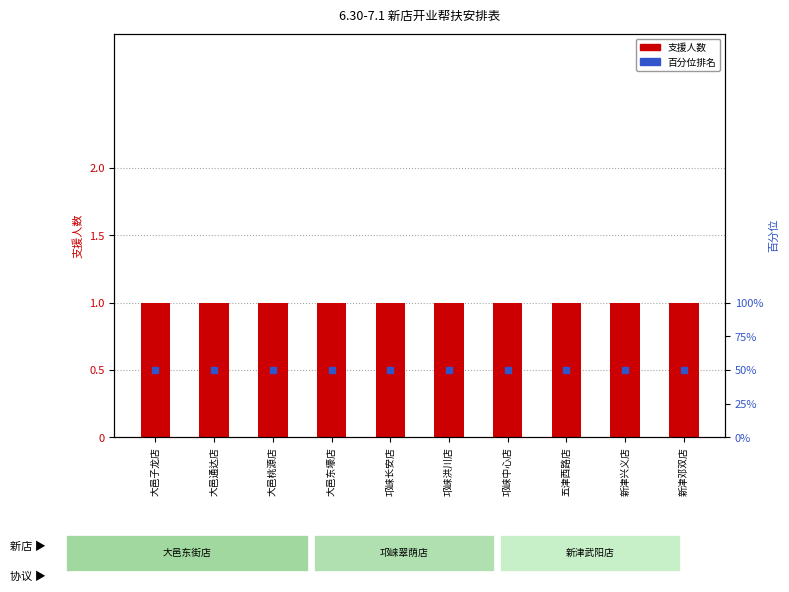

What is the total value across all series at 新津兴义店?

51